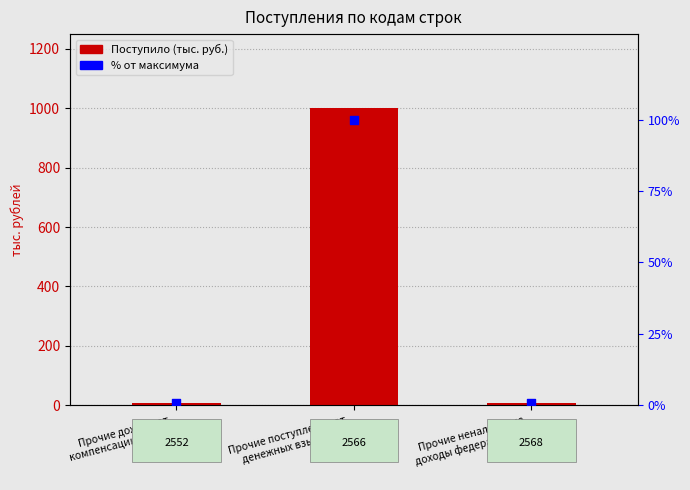

At how many categories does at least one series exceed 695?

1